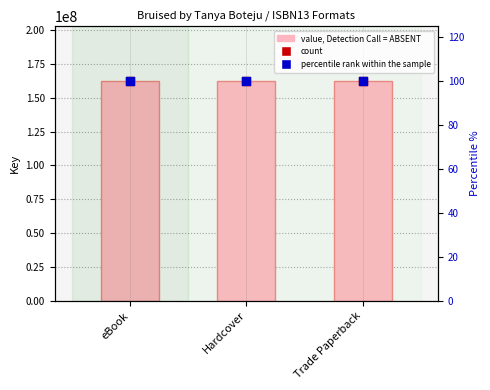

Which series has the widest spread of Y values?

Key (value)